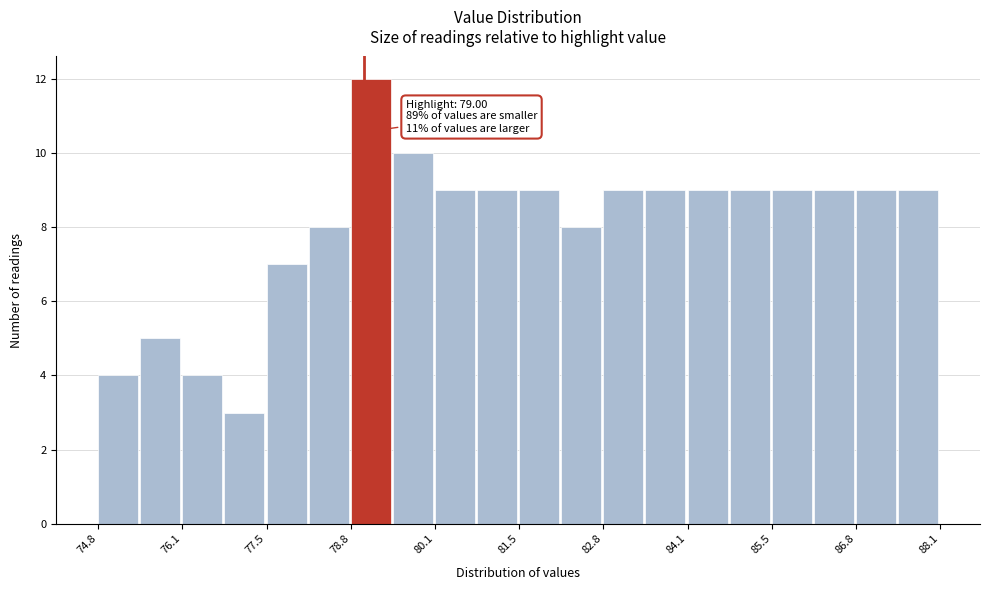

Read against the x-axis, roughly where is the centre of the tallest bar?

79.2